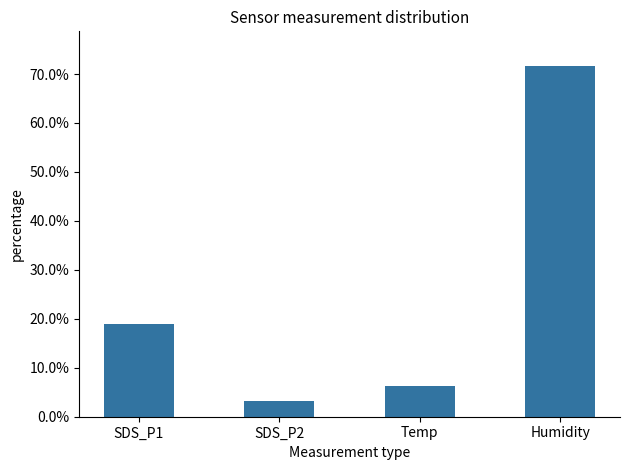

Reading left to right, extract all data points from this chart.

19.0	3.2	6.2	71.6